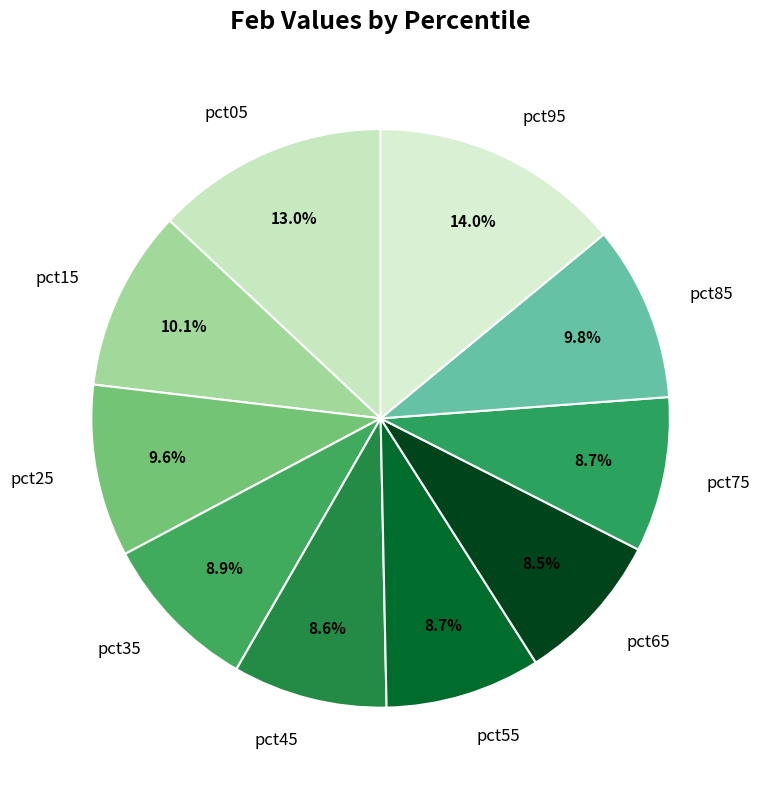

True or false: pct05 accounts for 6% of the total.

False